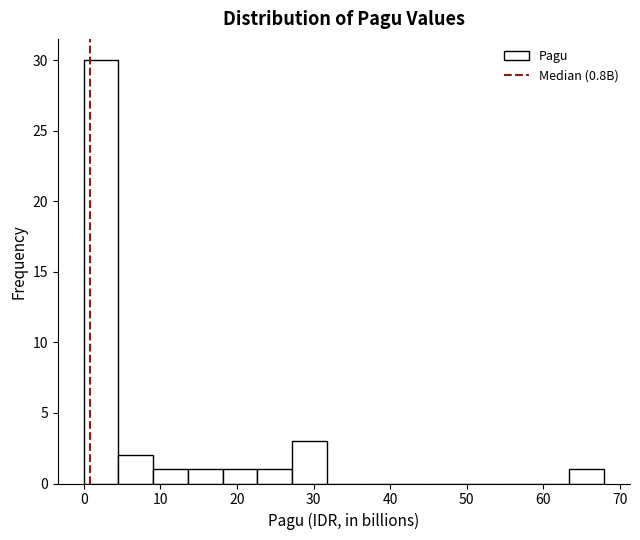

What is the height of the bar covering 18 to 23 on the x-axis? Neither the bar edges nor the heights are printed on the chart, so give them approximately, as read against the axes.

1